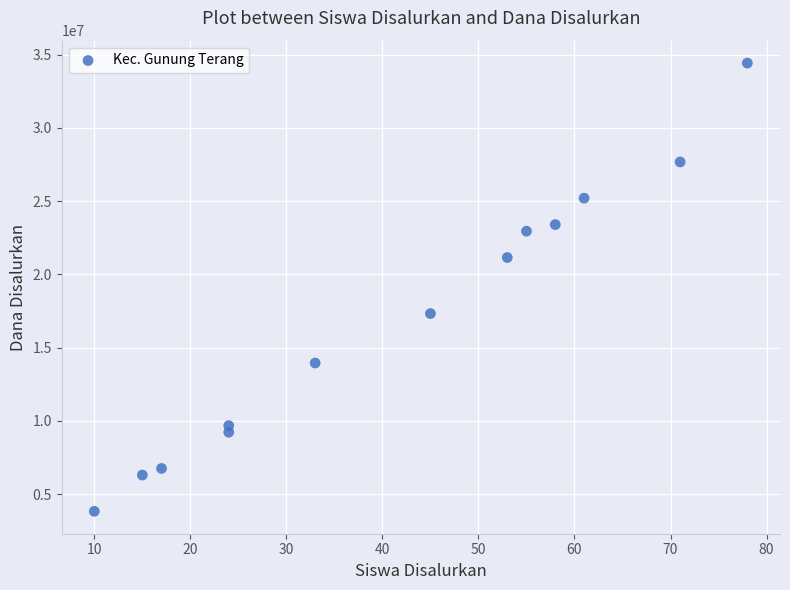

What is the range of X values (max minus min)?

68